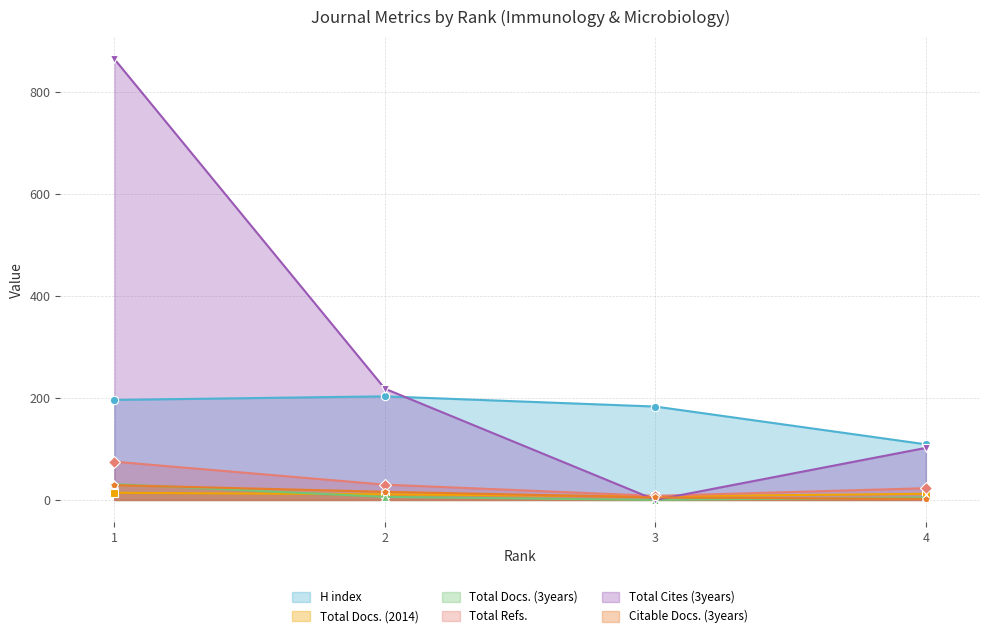

Which series has the largest range (max minus min)?

Total Cites (3years)